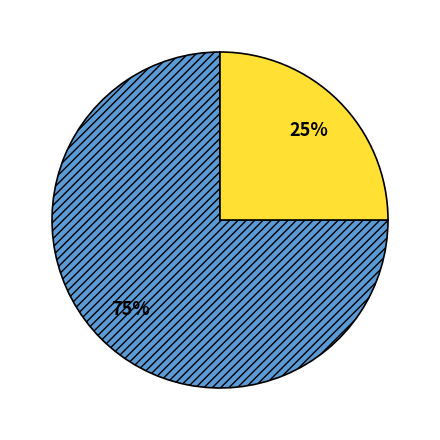

To the nearest percent, what is the average slice percentage?

50%